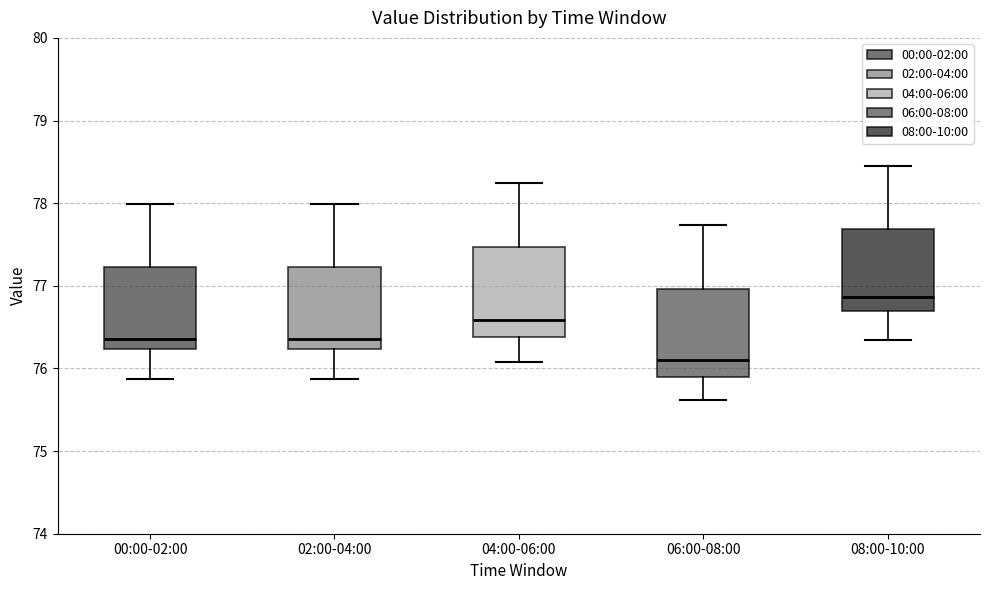

Reading left to right, read every box against the y-axis: the position of its median line, the range the box covers, and the ends of its whiskers. The values are not printed on the chart, so give them approximately, as read against the axis.

00:00-02:00: median 76.4, box 76.2 to 77.2, whiskers 75.9 to 78.0
02:00-04:00: median 76.4, box 76.2 to 77.2, whiskers 75.9 to 78.0
04:00-06:00: median 76.6, box 76.4 to 77.5, whiskers 76.1 to 78.2
06:00-08:00: median 76.1, box 75.9 to 77.0, whiskers 75.6 to 77.7
08:00-10:00: median 76.9, box 76.7 to 77.7, whiskers 76.4 to 78.5